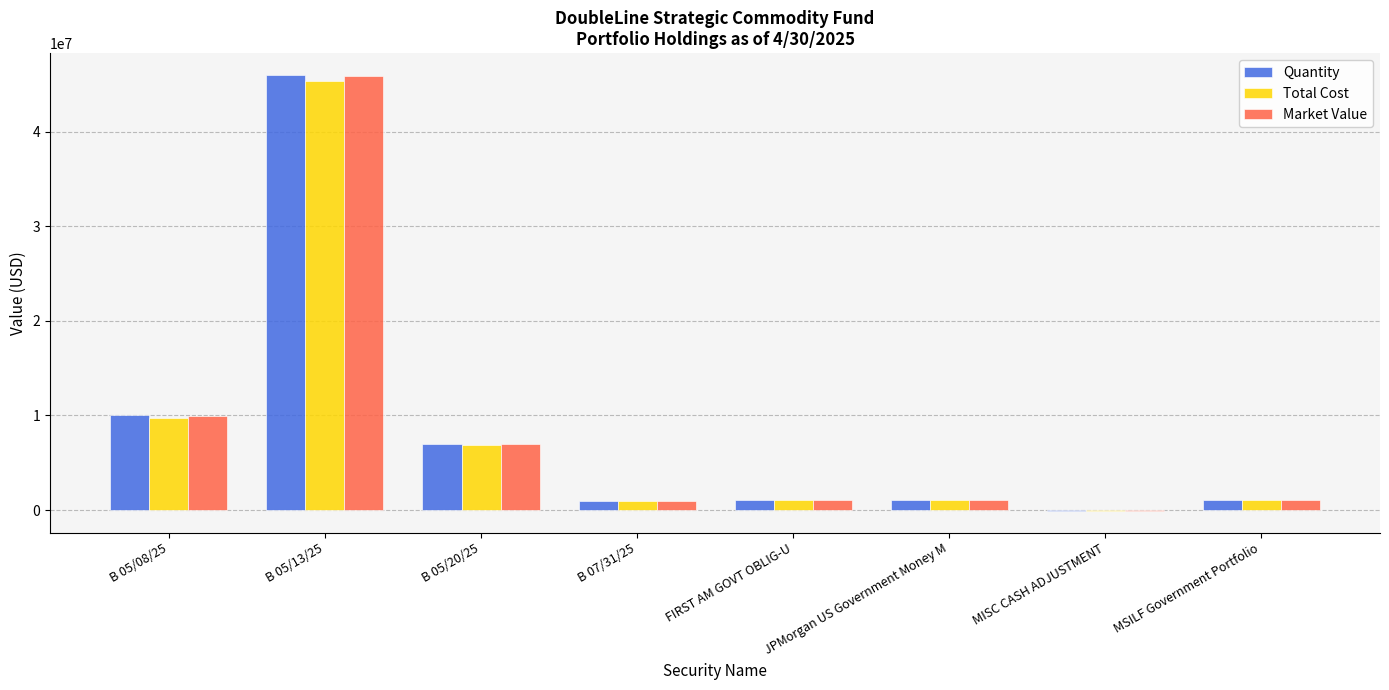

What is the total value across all series at B 05/20/25?

20895589.0